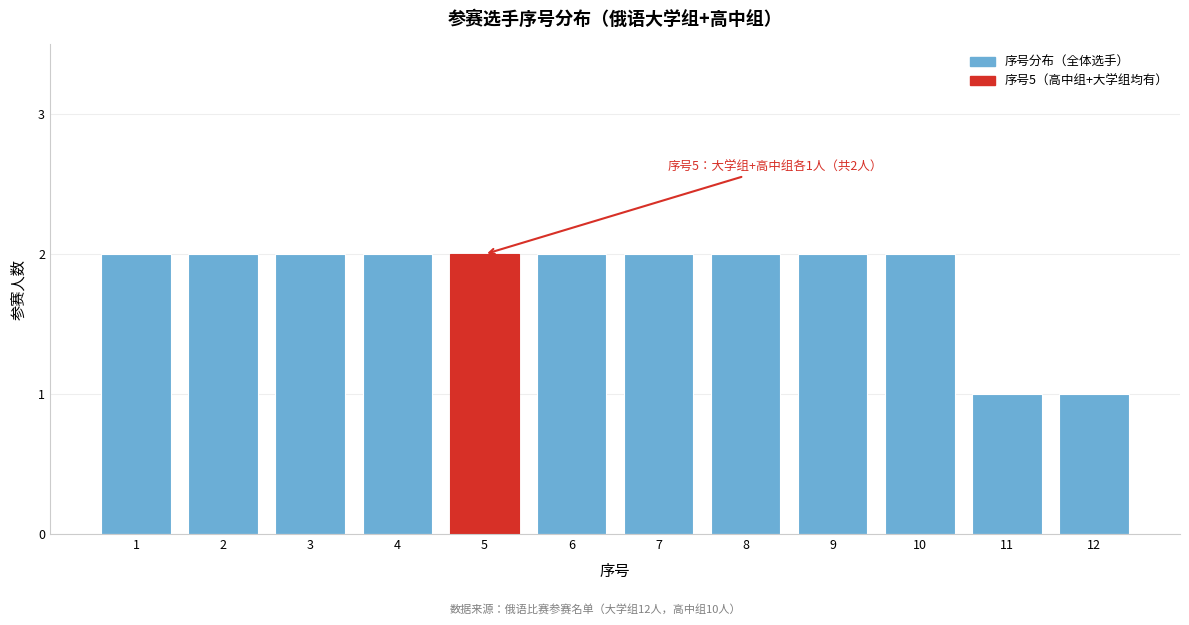

Reading left to right, what are all the values shown in this chart?

2	2	2	2	2	2	2	2	2	2	1	1